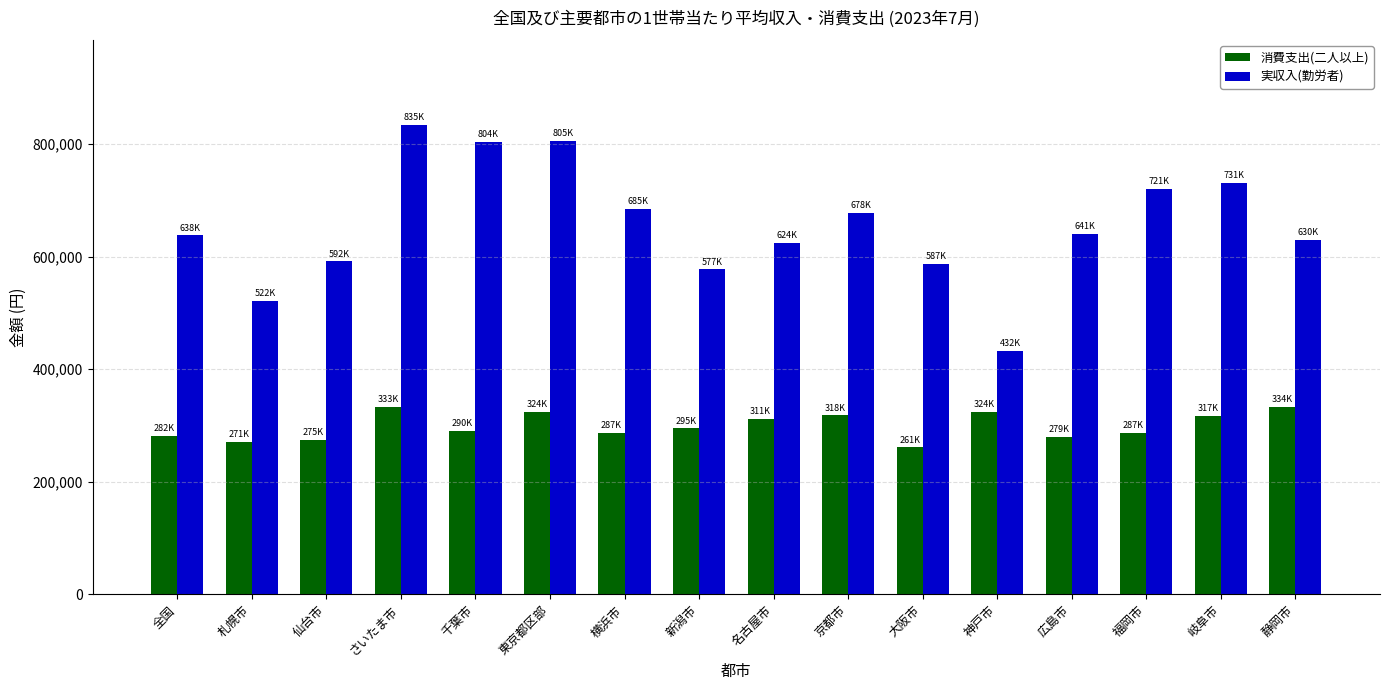

Read the 実収入(勤労者) value at 新潟市, to the nearest 100.

577400